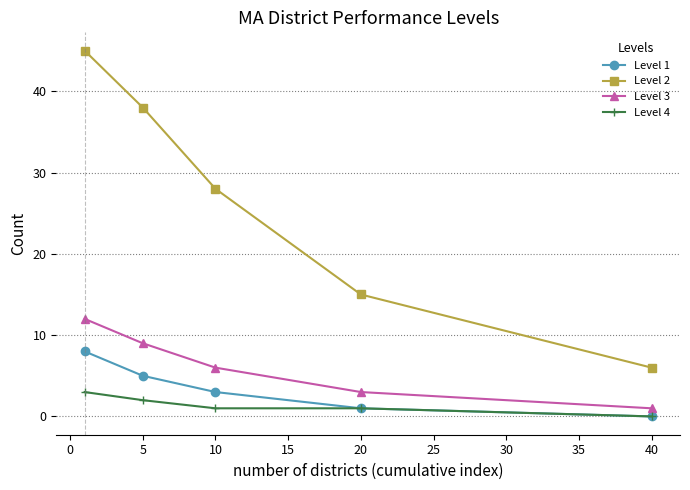

Reading left to right, what are all the values shown in this chart?

Level 1: 8	5	3	1	0
Level 2: 45	38	28	15	6
Level 3: 12	9	6	3	1
Level 4: 3	2	1	1	0